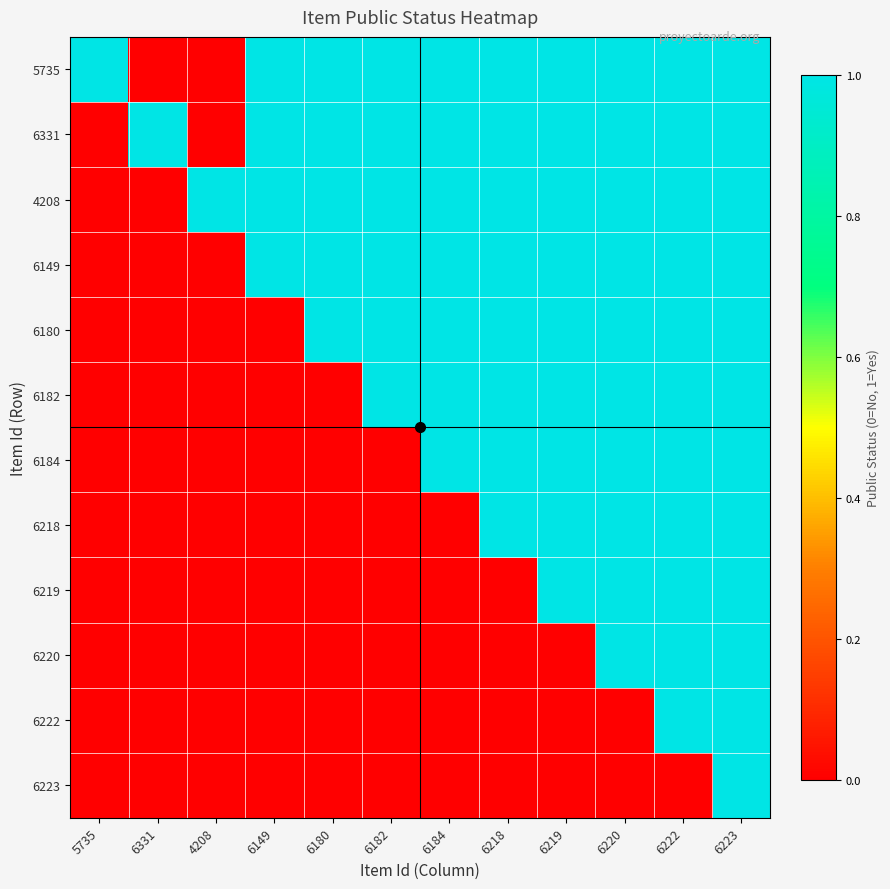

How many distinct data groups are displayed?

12